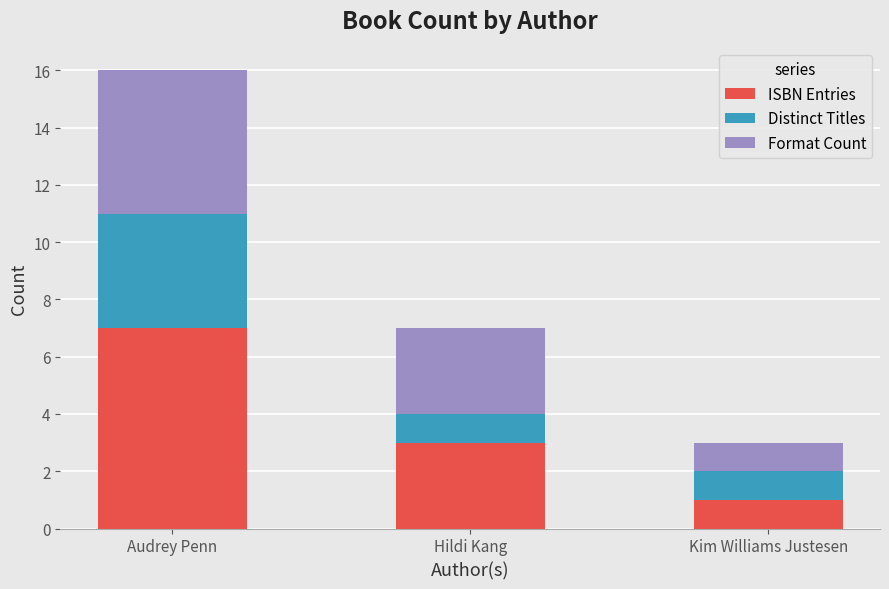

What is the sum of the ISBN Entries values at Audrey Penn and Hildi Kang?

10